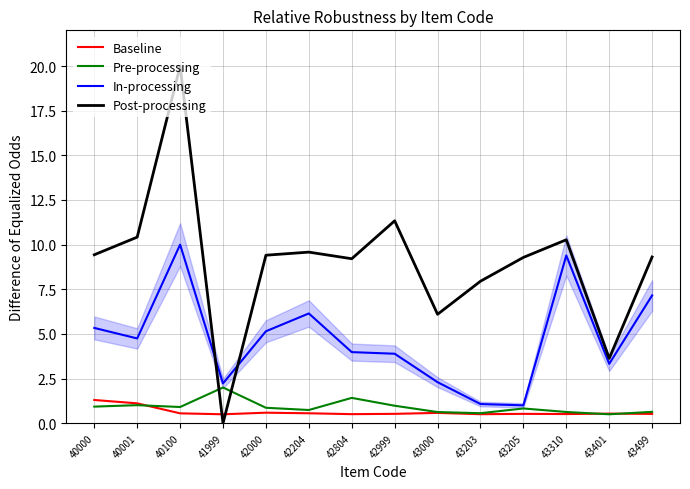

What are all the series names shown in the legend?

Baseline, Pre-processing, In-processing, Post-processing